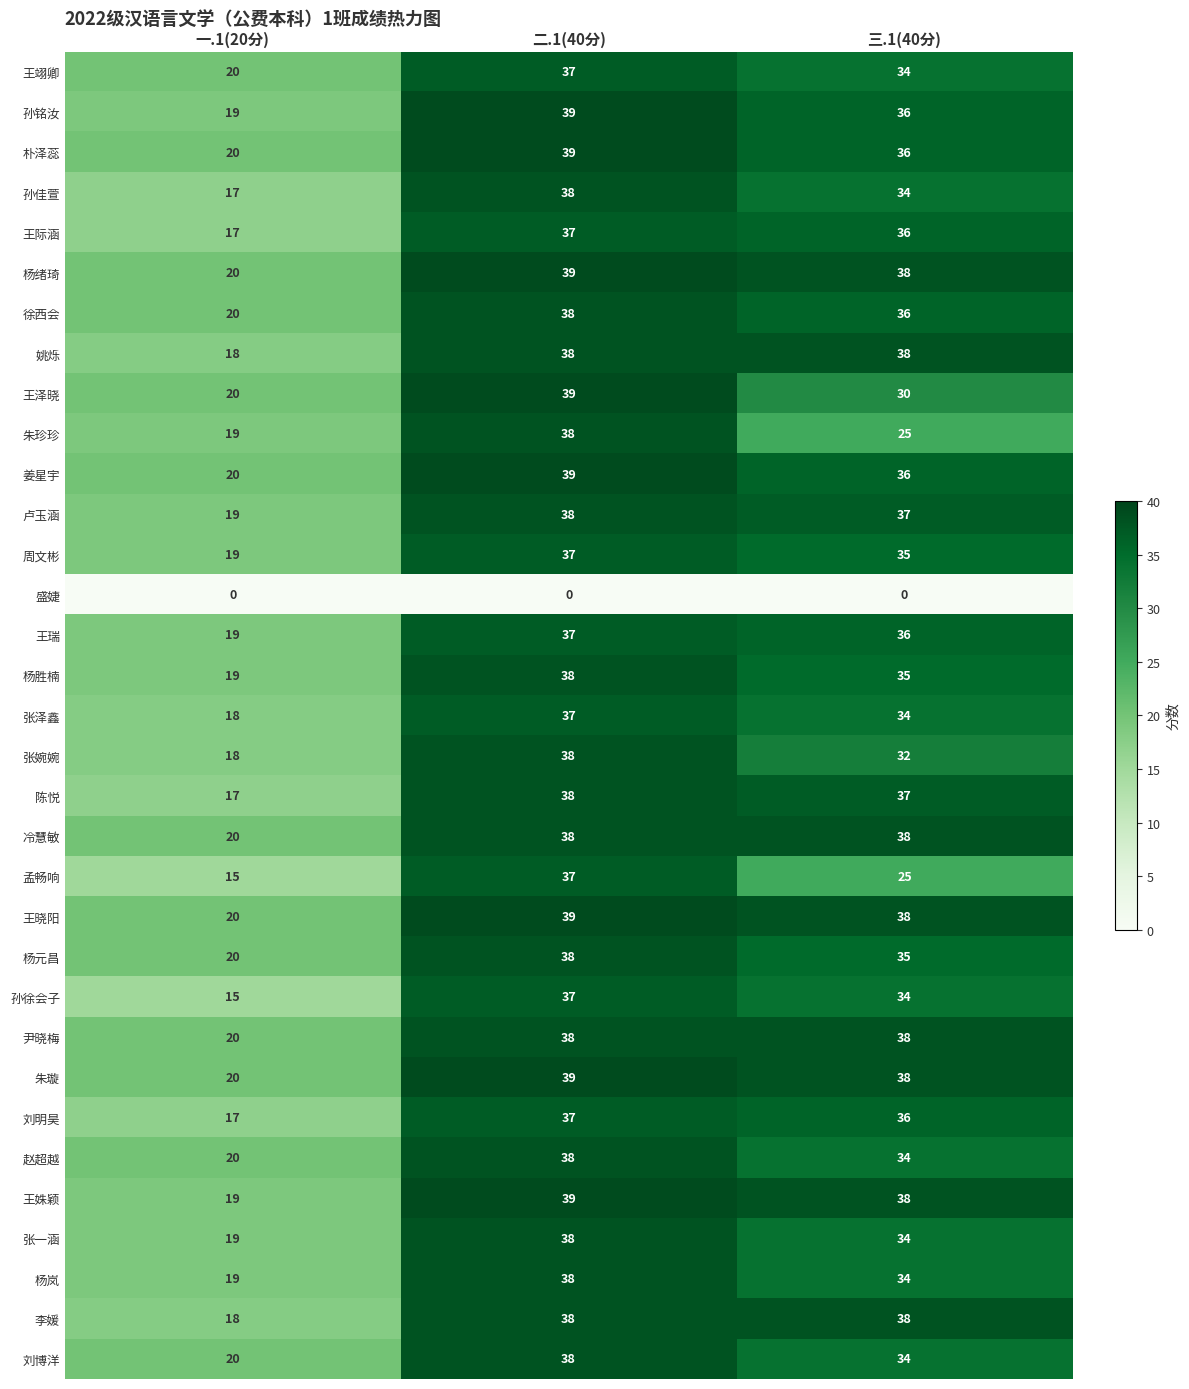

At which label does 王瑞 reach its peak?

二.1(40分)